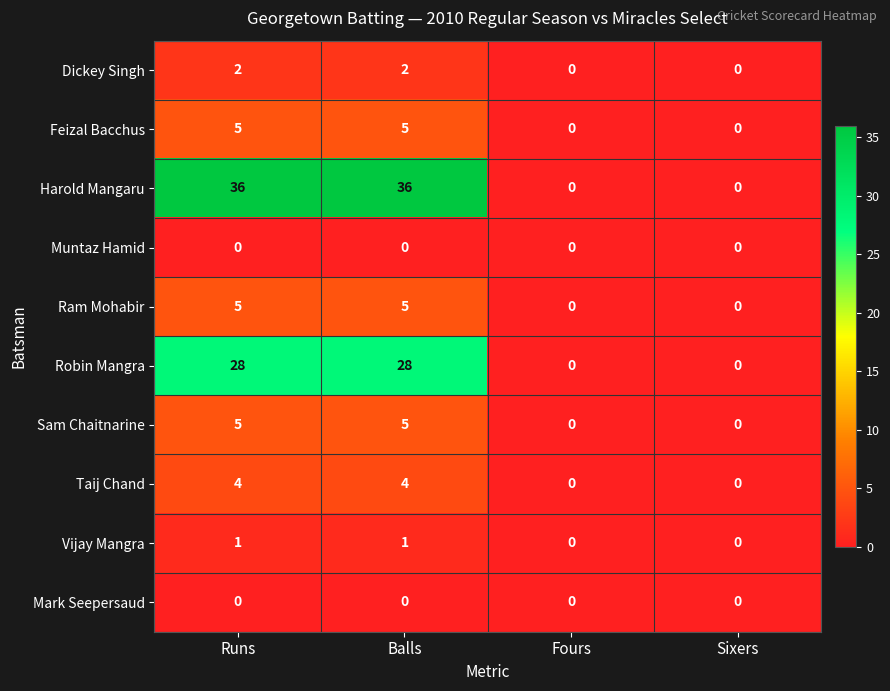

What is the maximum value shown in the chart?

36